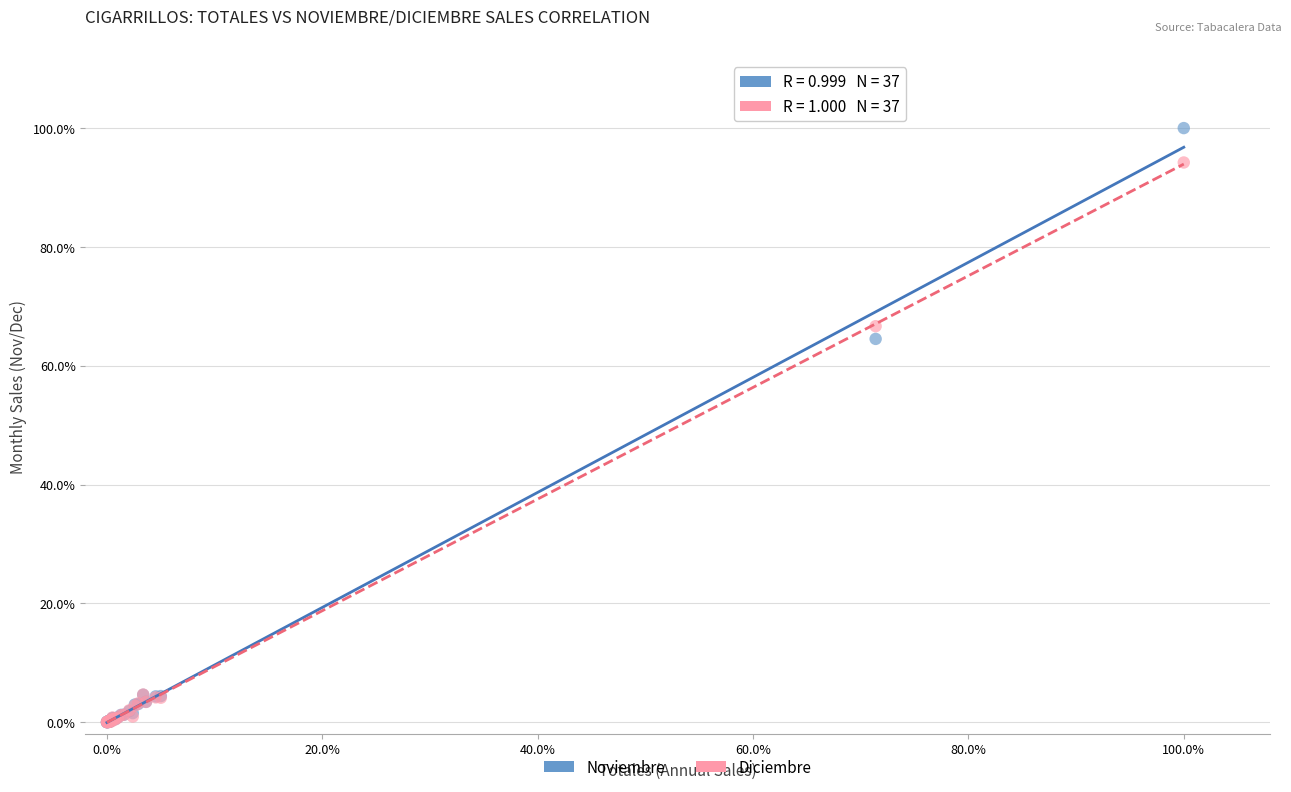

What are all the series names shown in the legend?

Noviembre, Diciembre